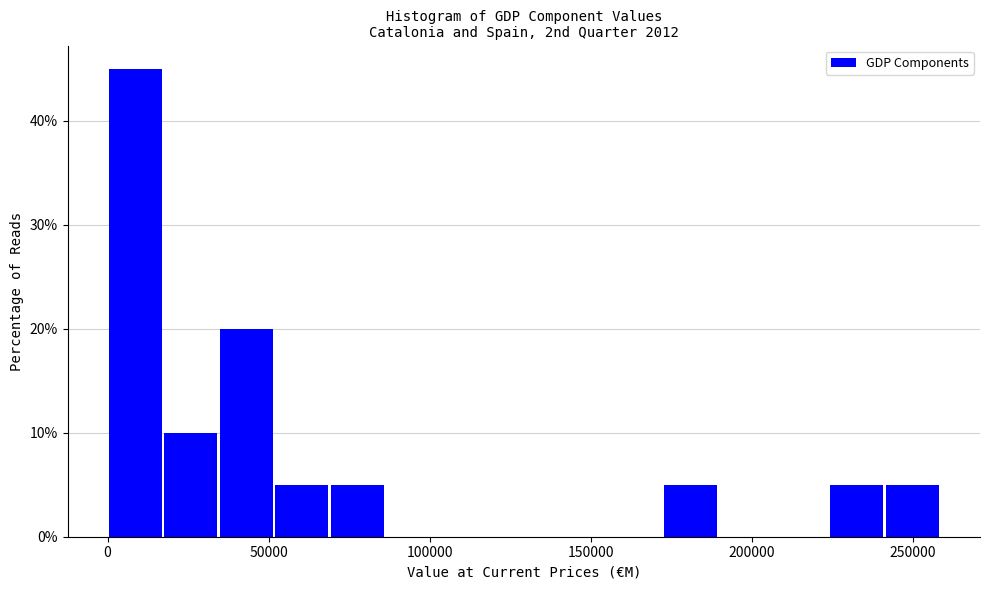

Read against the x-axis, roughly where is the centre of the tallest bar?

10000